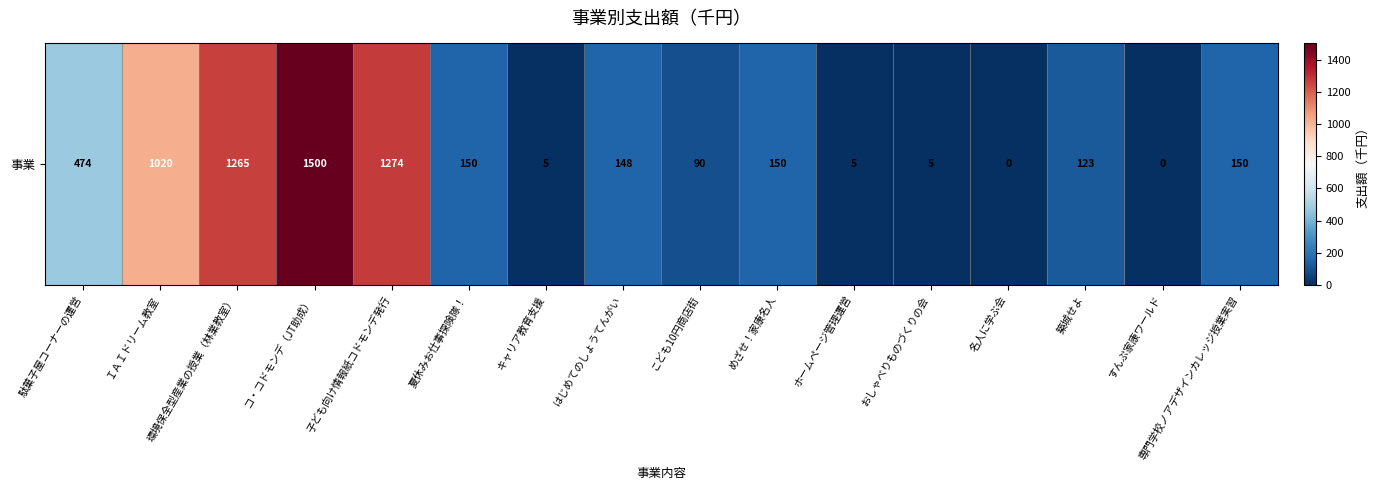

Reading left to right, extract all data points from this chart.

駄菓子屋コーナーの運営=474	ＩＡＩドリーム教室=1020	環境保全型産業の授業（林業教室）=1265	コ・コドモンデ（JT助成）=1500	子ども向け情報紙コドモンデ発行=1274	夏休みお仕事探険隊！=150	キャリア教育支援=5	はじめてのしょうてんがい=148	こども10円商店街=90	めざせ！家康名人=150	ホームページ管理運営=5	おしゃべりものづくりの会=5	名人に学ぶ会=0	築城せよ=123	すんぷ家康ワールド=0	専門学校ノアデザインカレッジ授業実習=150